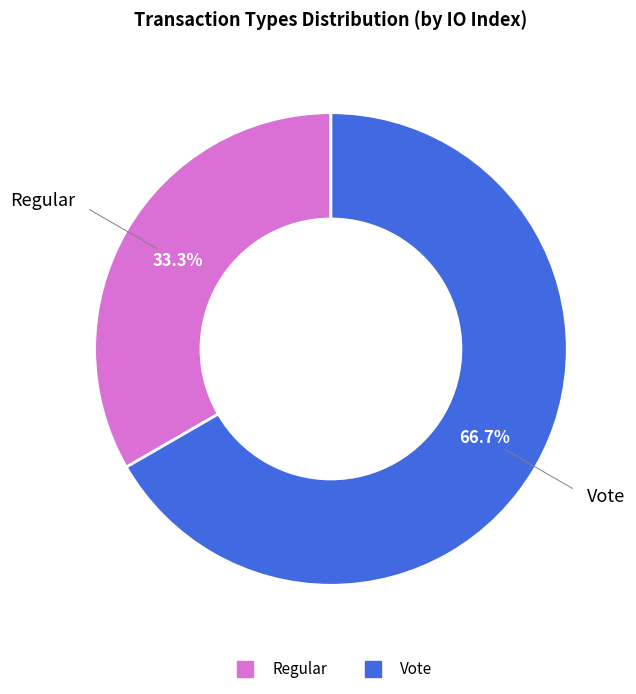

How many segments does this pie chart have?

2